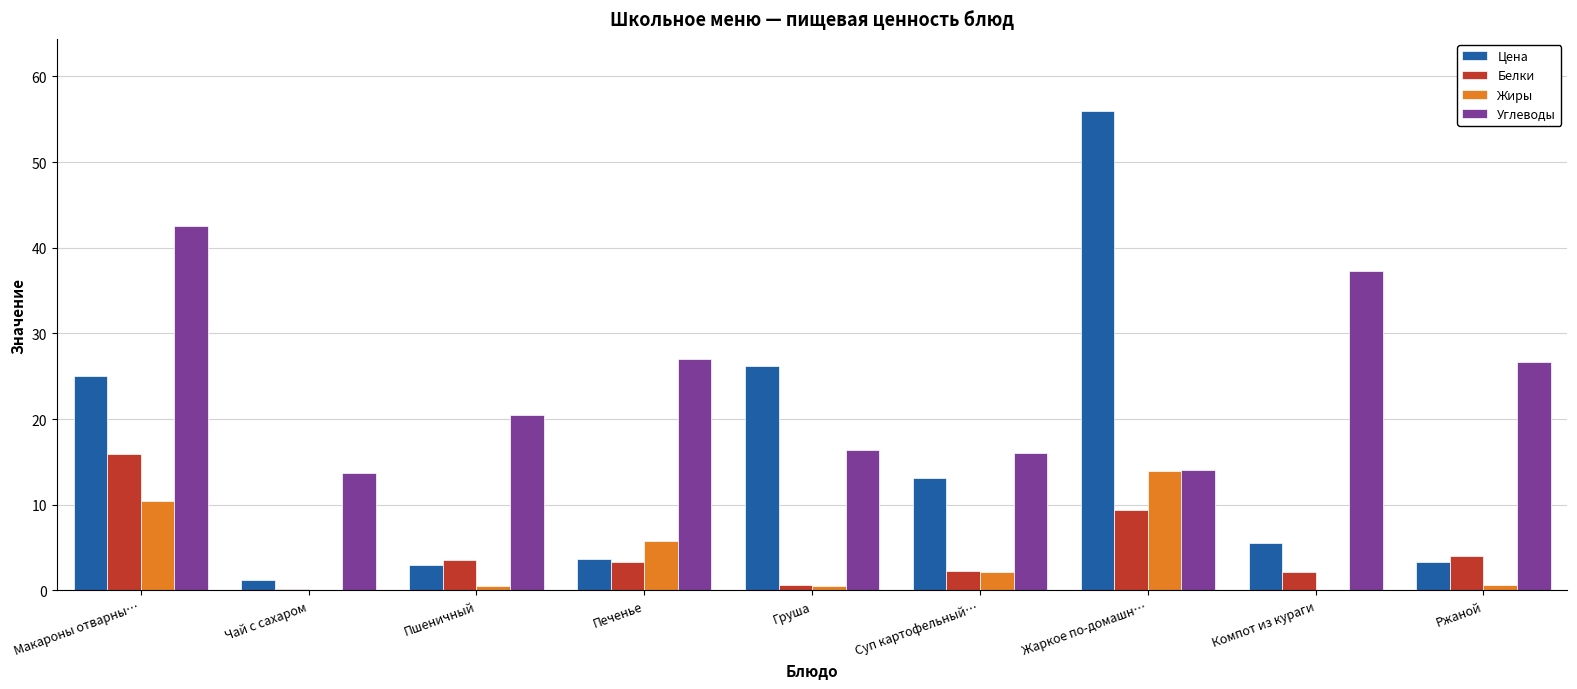

What is the approximate value of Цена at Суп картофельный…?

13.2